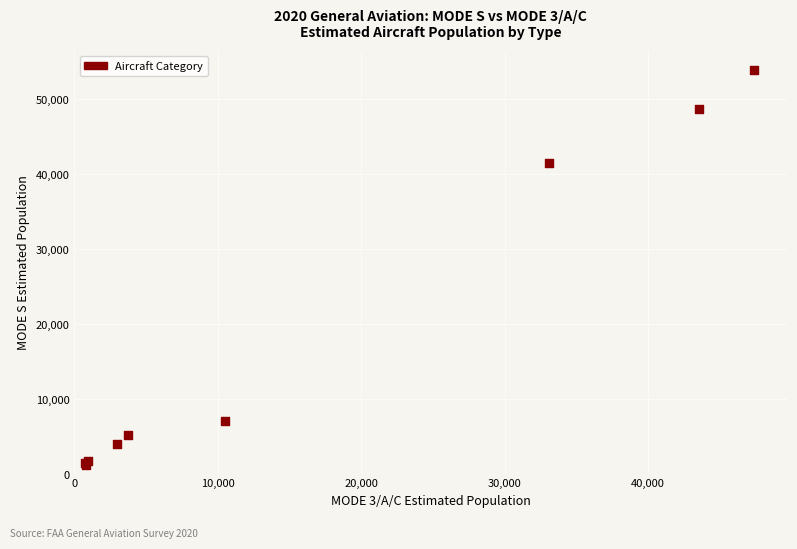

What Y value in the scatter plot is closest to 27531?

41550